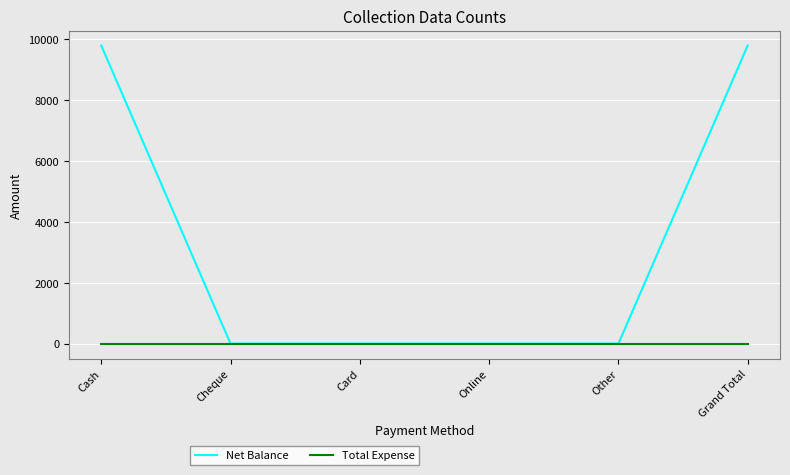

Which series has the largest total across all categories?

Net Balance